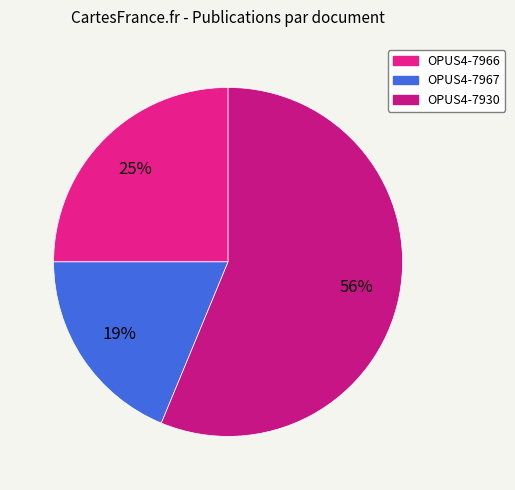

The OPUS4-7930 slice represents 70% of the pie. True or false?

False